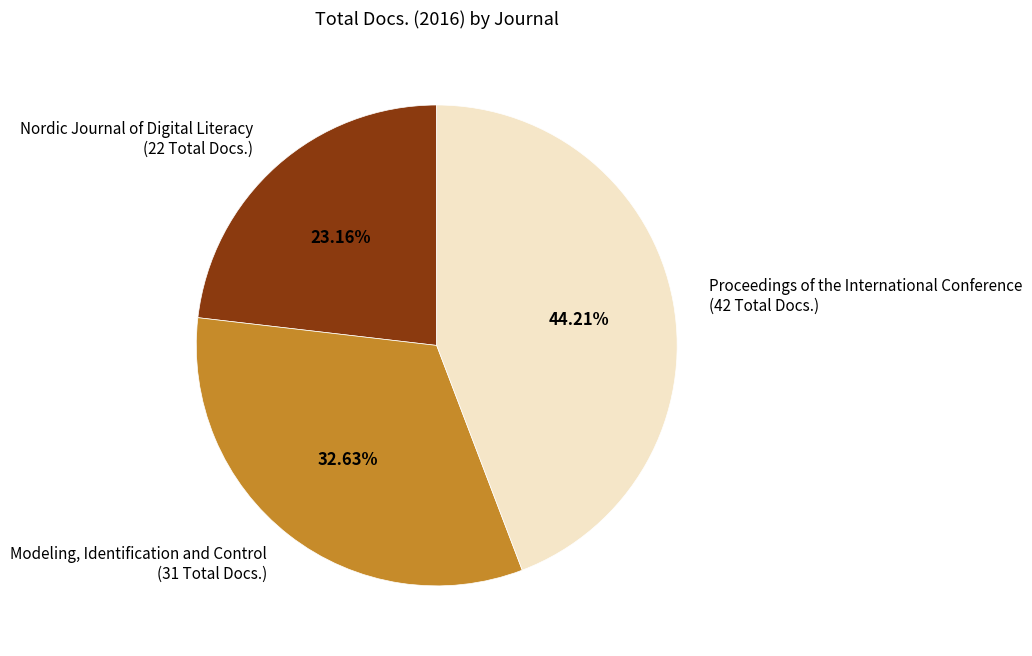

What is the smallest slice in the pie chart?

Nordic Journal of Digital Literacy (22 Total Docs.)